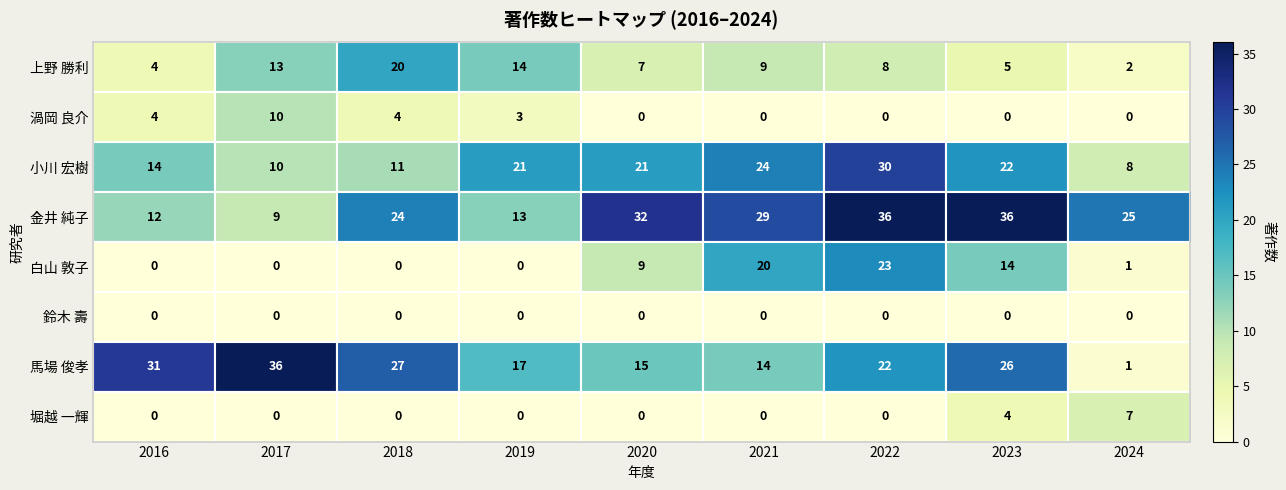

At which label is 白山 敦子 closest to 11?

2020